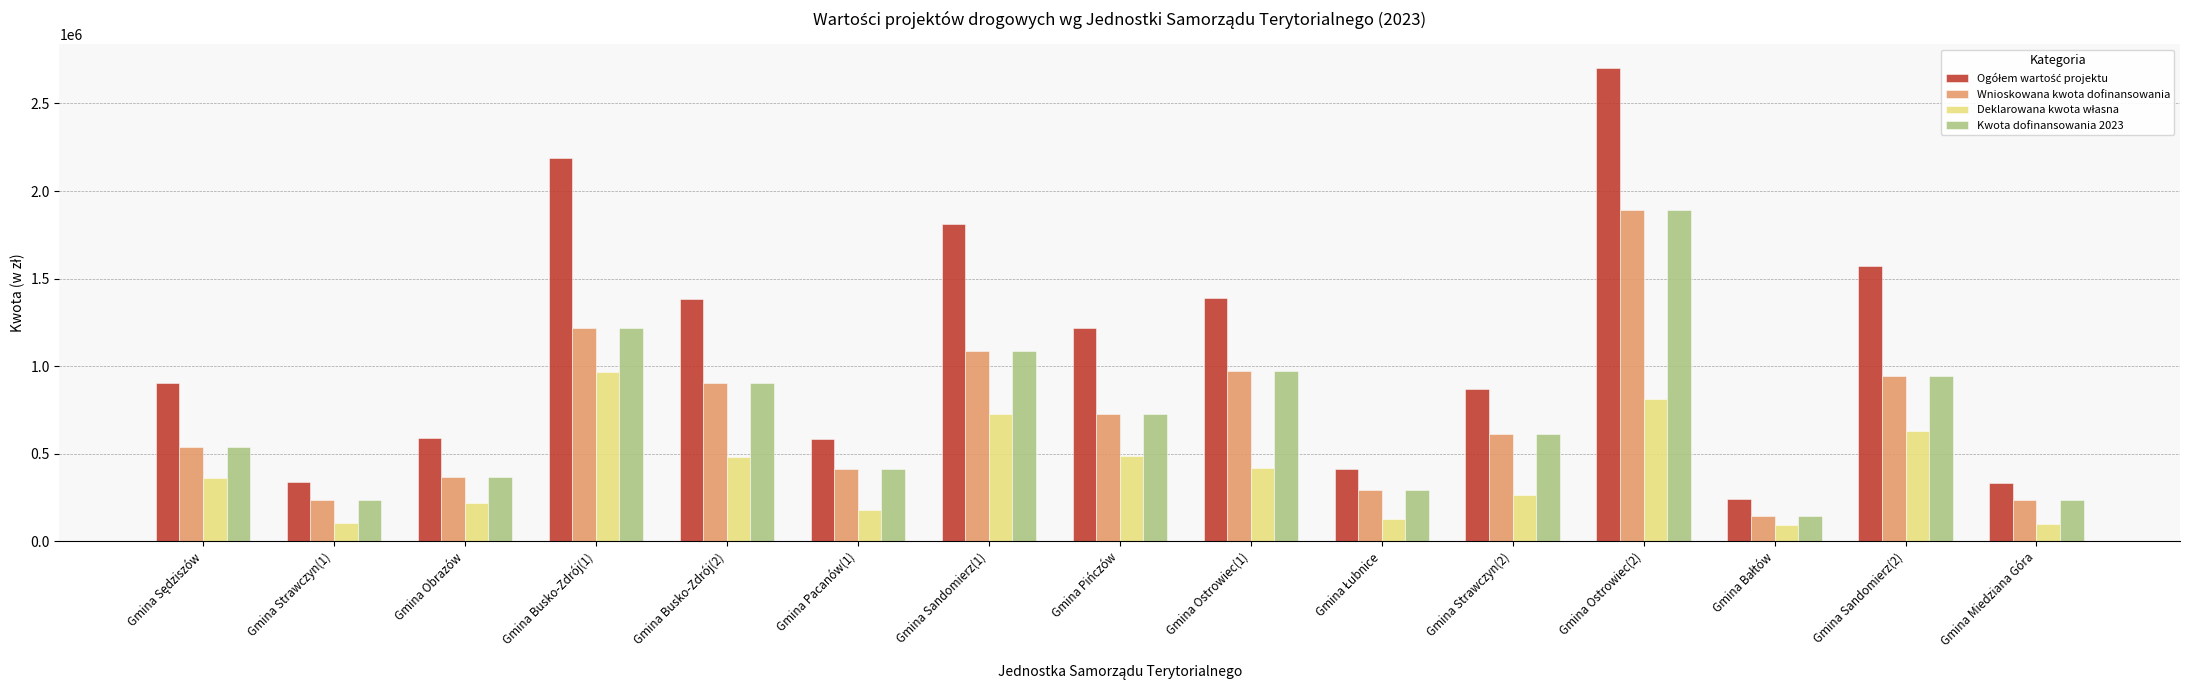

What is the maximum value shown in the chart?

2702677.6